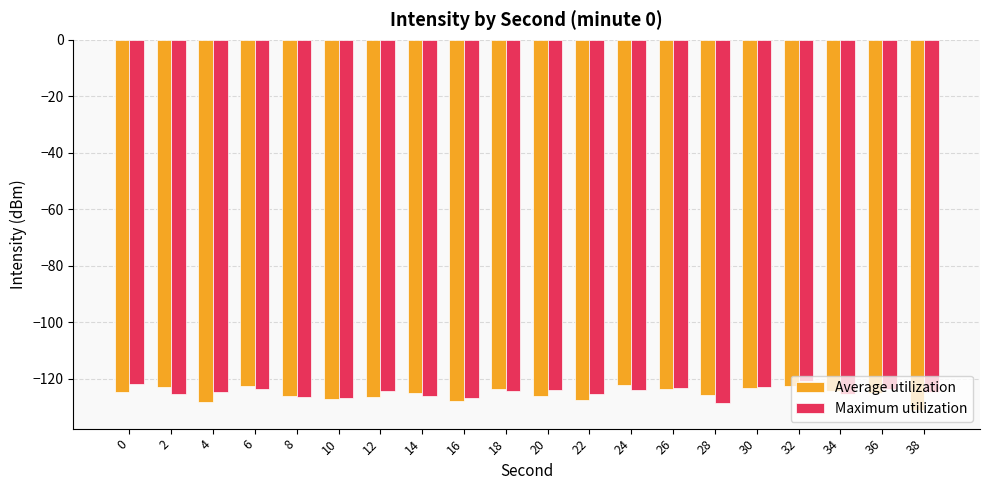

The Maximum utilization series shows -123.6 at 6. True or false?

True